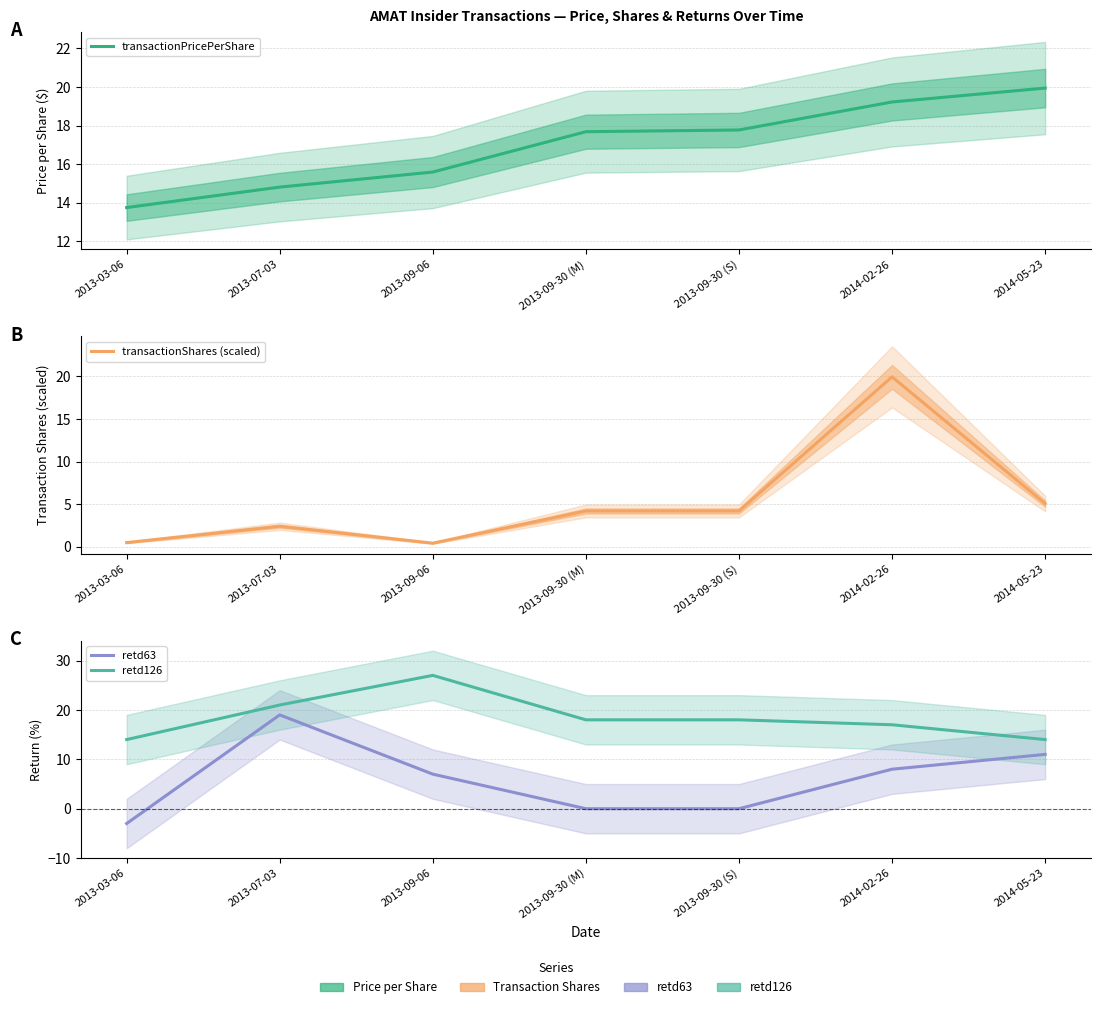

What is the value of the transactionPricePerShare point at the 7th from the left?

19.9